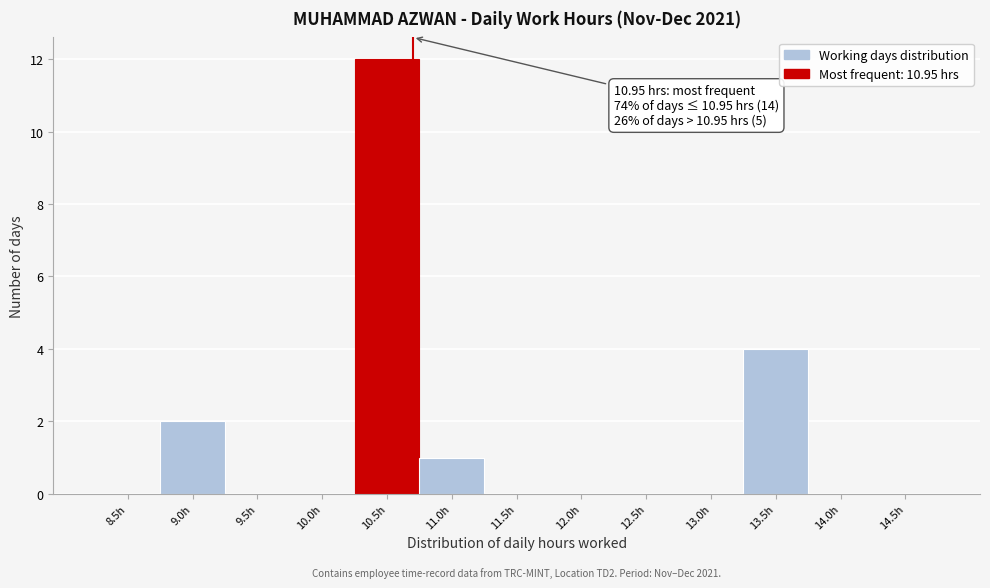

Reading left to right, list all the values displayed in this chart.

8.5h=0	9.0h=2	9.5h=0	10.0h=0	10.5h=12	11.0h=1	11.5h=0	12.0h=0	12.5h=0	13.0h=0	13.5h=4	14.0h=0	14.5h=0